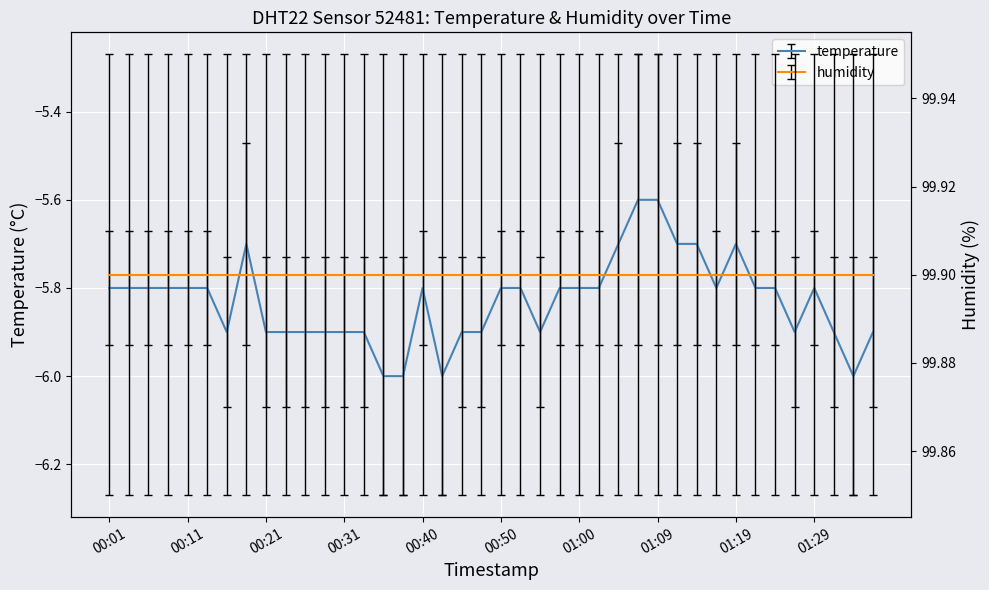

Rank the categories by value from highest to lowest.

01:07, 01:09, 00:18, 01:05, 01:12, 01:14, 01:19, 00:01, 00:04, 00:06, 00:09, 00:11, 00:14, 00:40, 00:50, 00:52, 00:57, 01:00, 01:02, 01:17, 01:22, 01:24, 01:29, 00:16, 00:21, 00:23, 00:26, 00:28, 00:31, 00:33, 00:45, 00:48, 00:55, 01:26, 01:31, 01:36, 00:35, 00:38, 00:43, 01:34